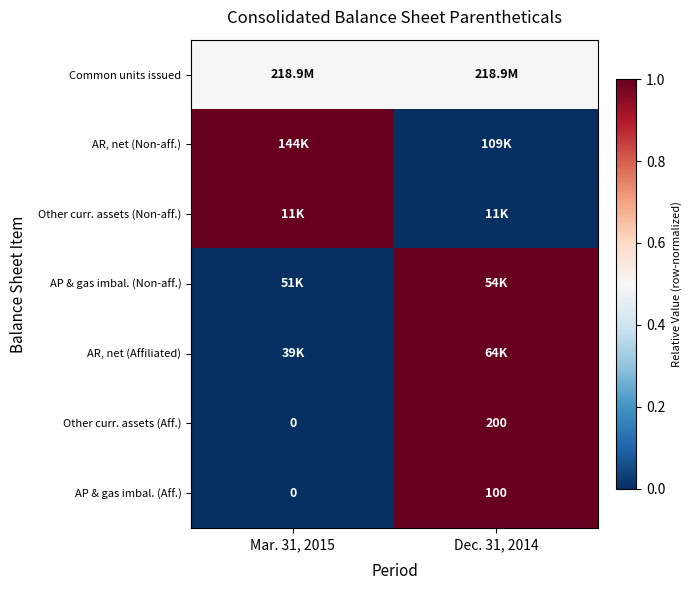

Which has a higher value, Mar. 31, 2015 or Dec. 31, 2014?

Mar. 31, 2015